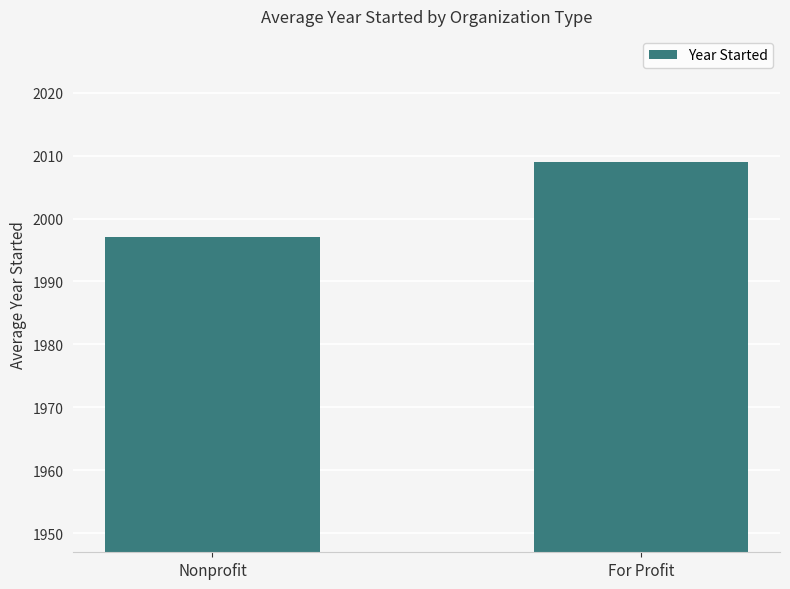

Reading left to right, list all the values displayed in this chart.

Nonprofit=1997	For Profit=2009